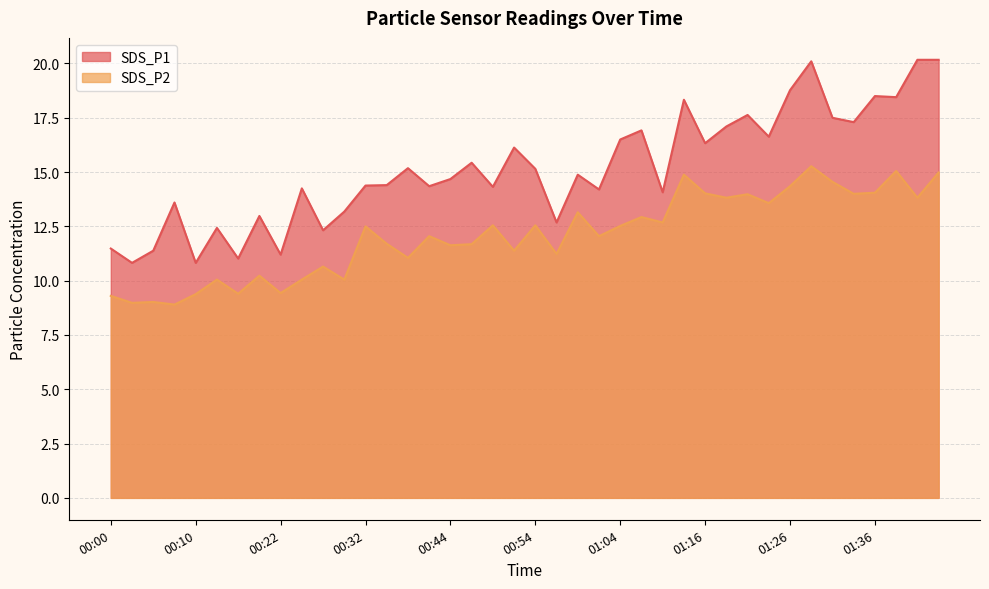

True or false: SDS_P1 has more than 2 points higher than both neighbors.

True